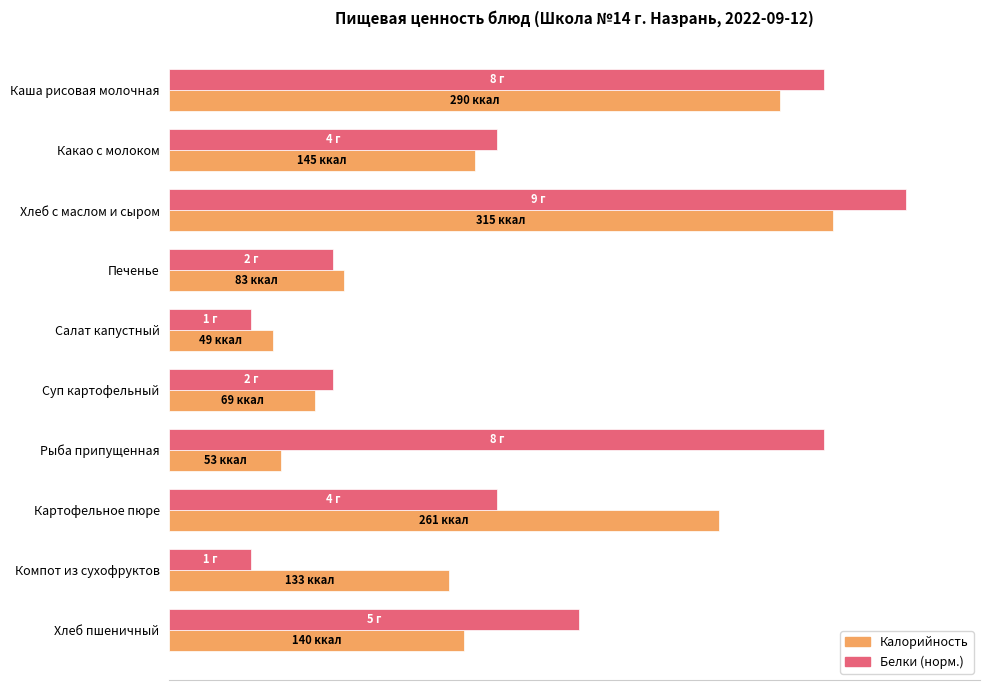

What are all the series names shown in the legend?

Калорийность, Белки (норм.)